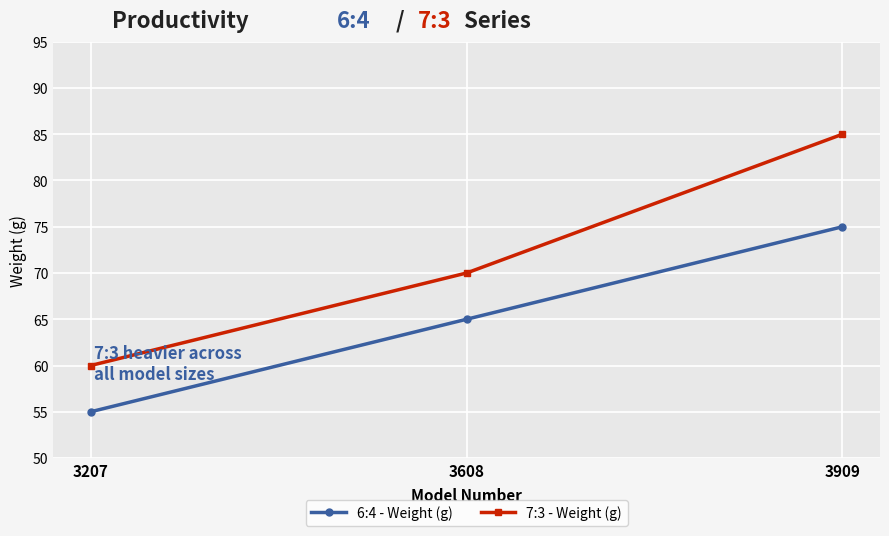

Is it true that 6:4 - Weight (g) equals 11 at 3207?

False